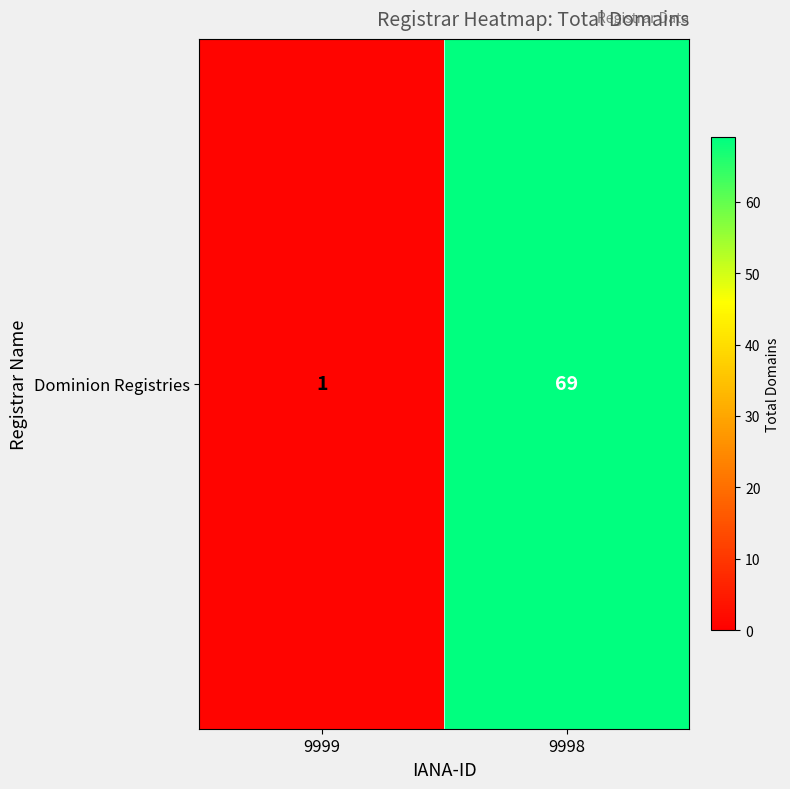

Between 9999 and 9998, which is larger?

9998